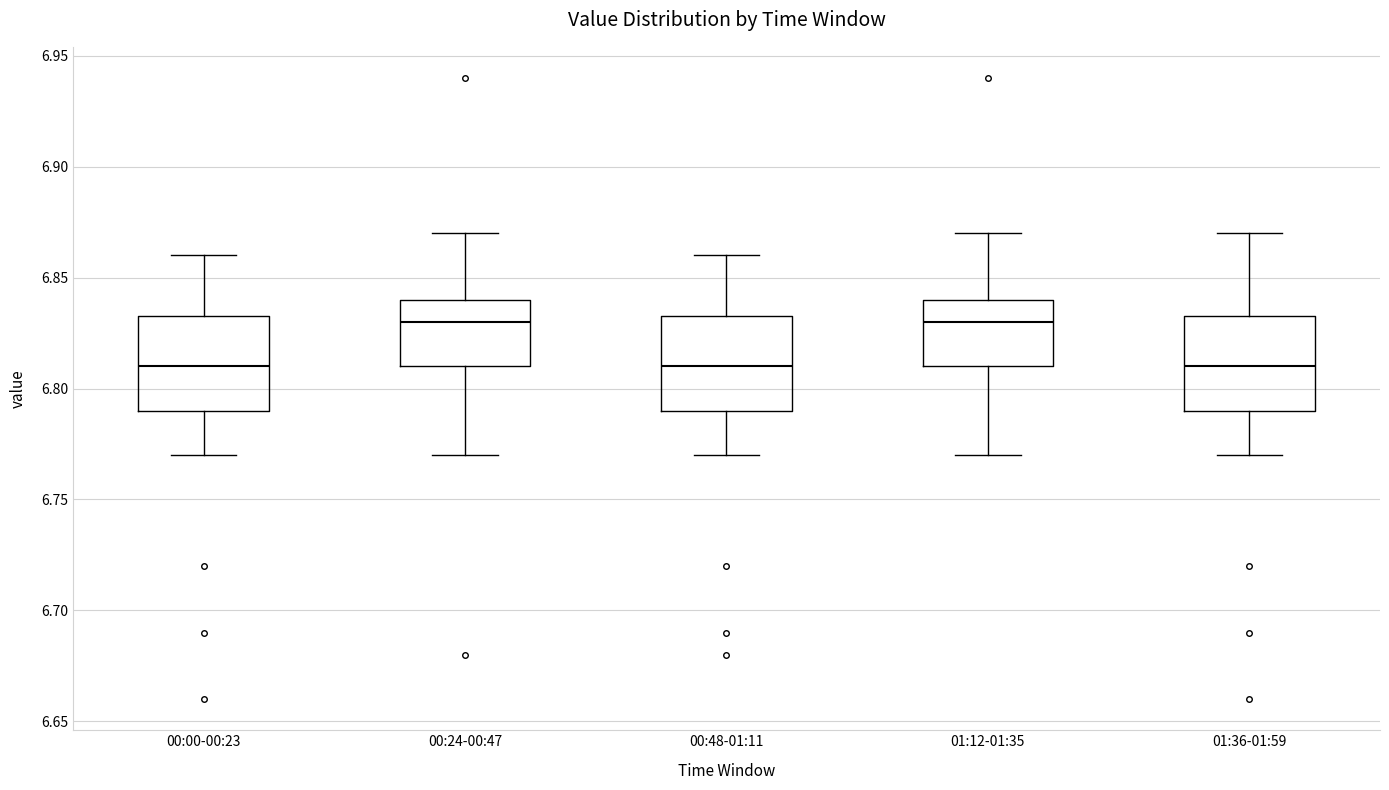

Where does the lower whisker of the box for 01:12-01:35 end on the y-axis? The values are not printed on the chart, so give them approximately, as read against the axis.

6.770